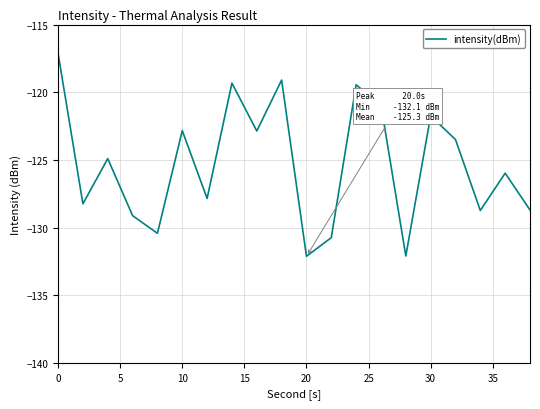

What is the minimum value shown in the chart?

-132.1